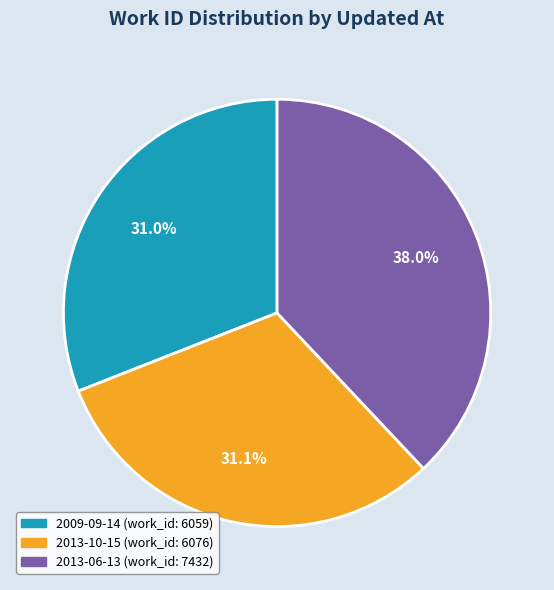

Does any single category account for the majority?

No